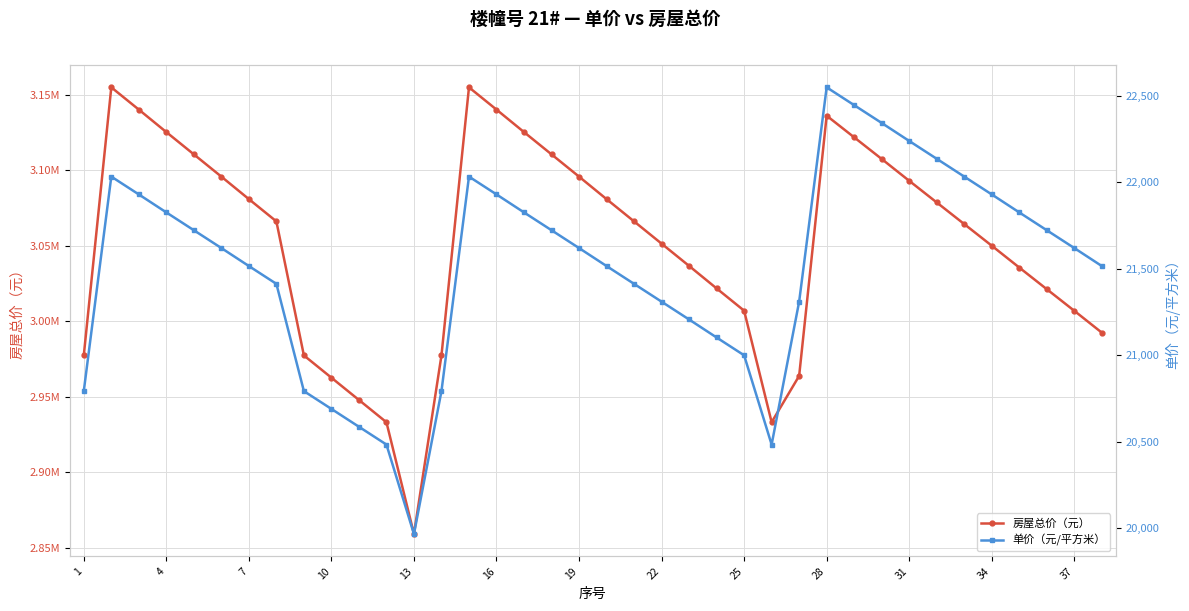

Which series has the largest total across all categories?

房屋总价（元）